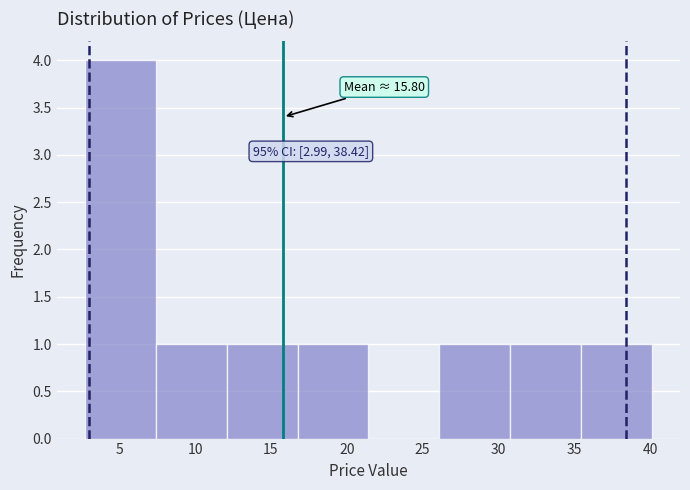

Over which range of the x-axis is the bar tallest?

2.5 to 7.5